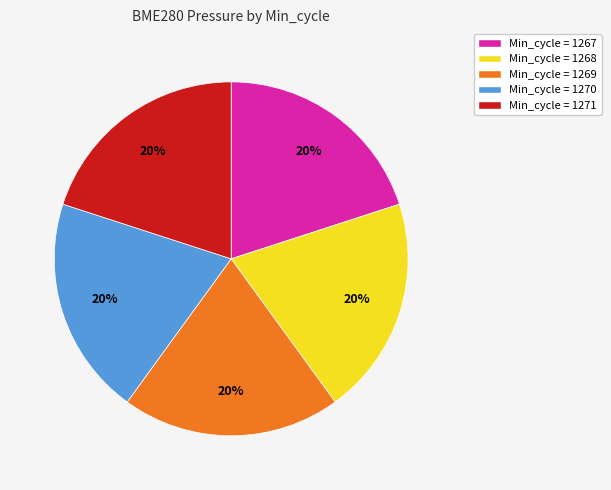

Does any single category account for the majority?

No